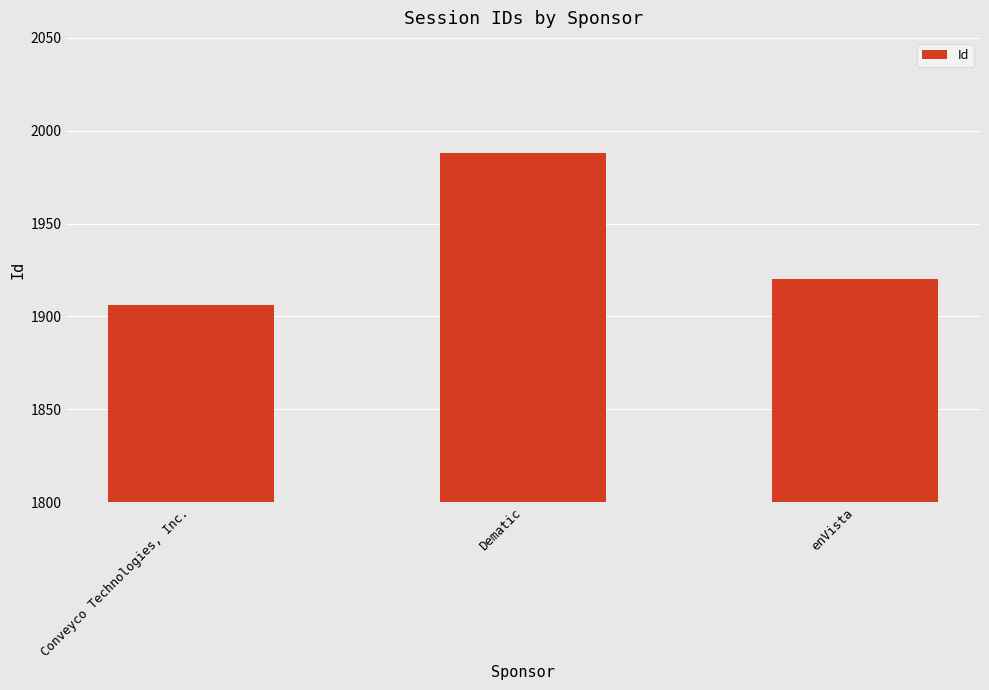

What is the label of the 1st bar from the right?

enVista